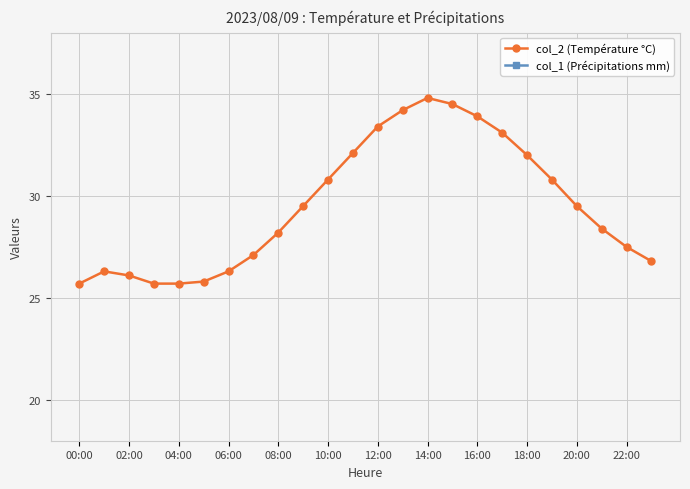

Rank the series by their maximum value, from highest to lowest.

col_2 (Température °C), col_1 (Précipitations mm)